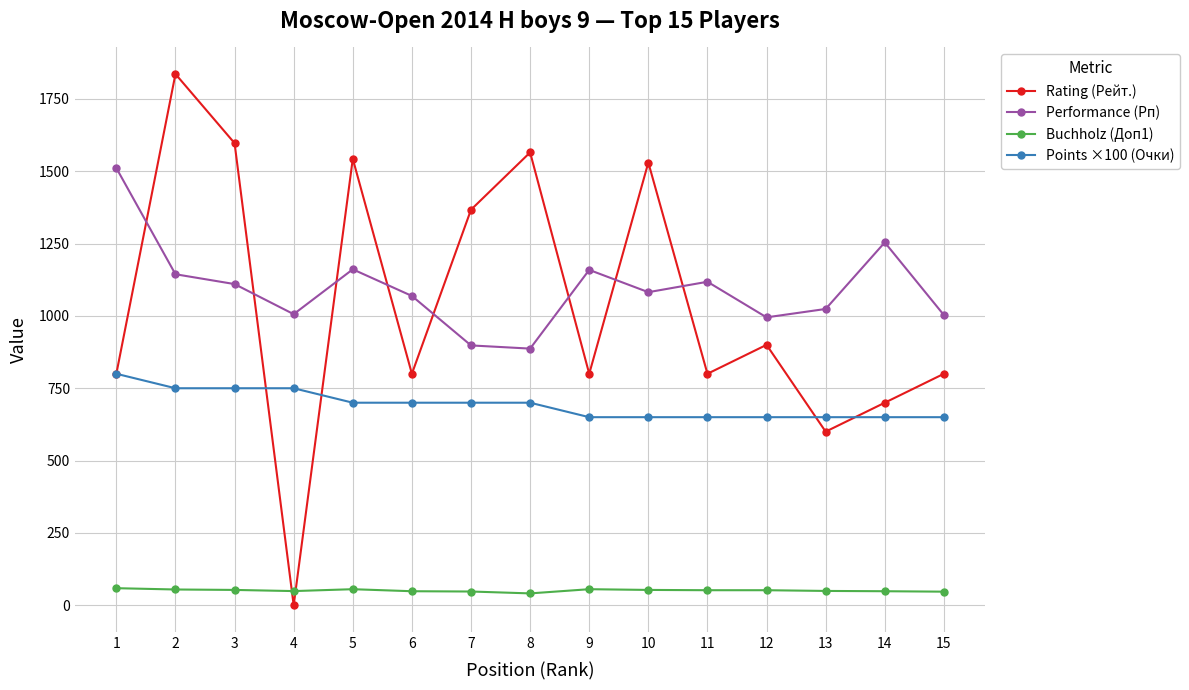

Rank the series by their maximum value, from lowest to highest.

Buchholz (Доп1), Points ×100 (Очки), Performance (Рп), Rating (Рейт.)